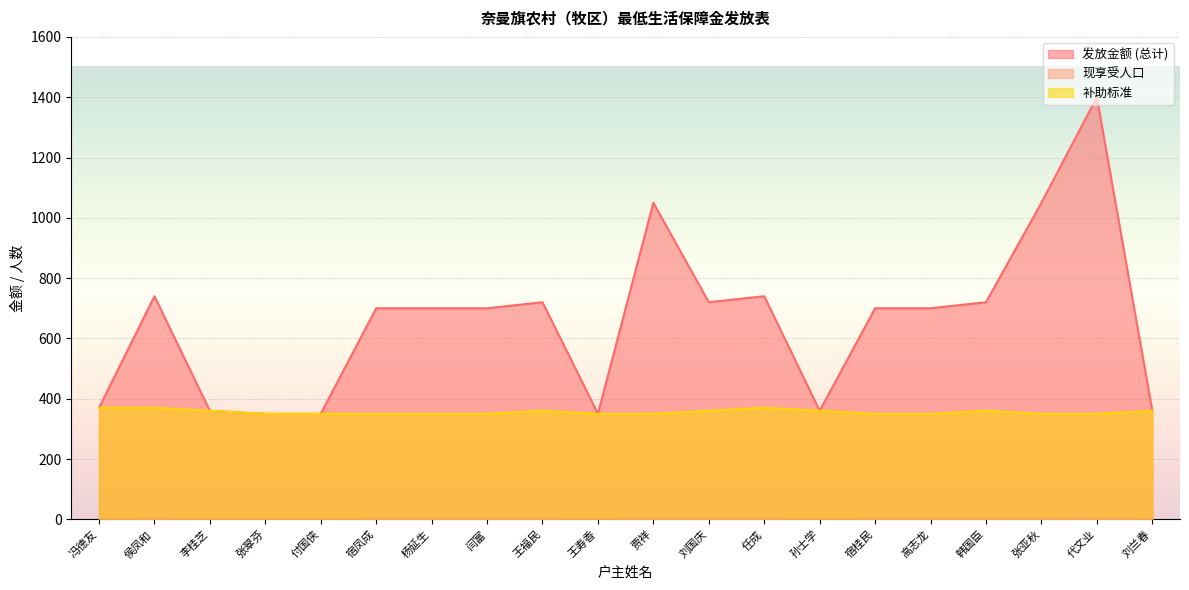

What is the label of the 17th point from the right?

张翠芬